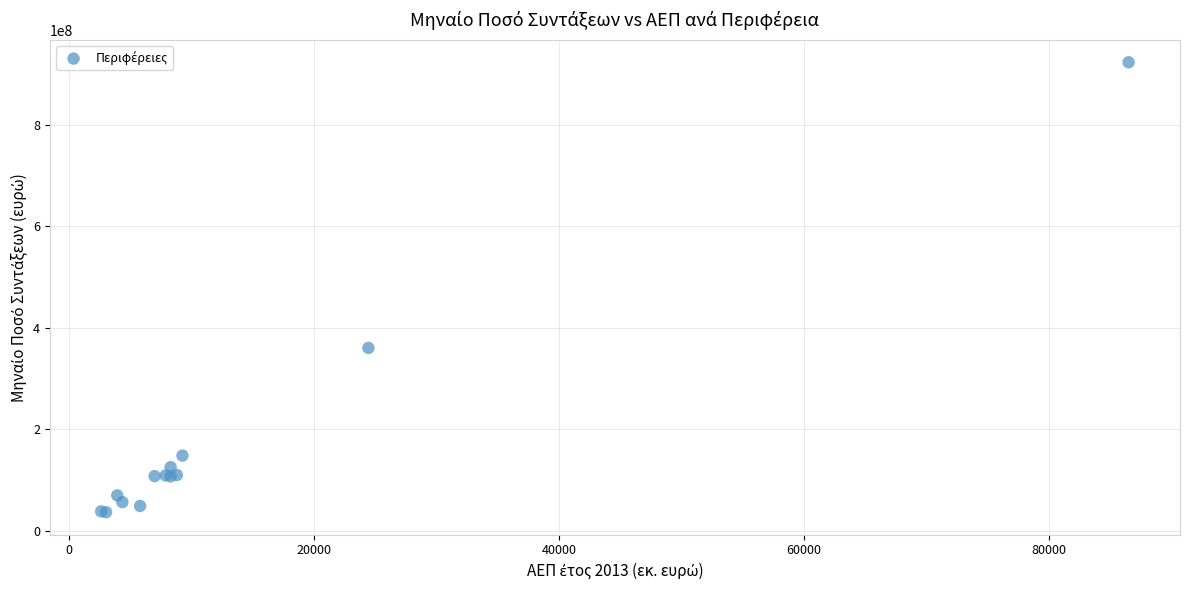

What Y value in the scatter plot is closest to 479729058?

360316422.9